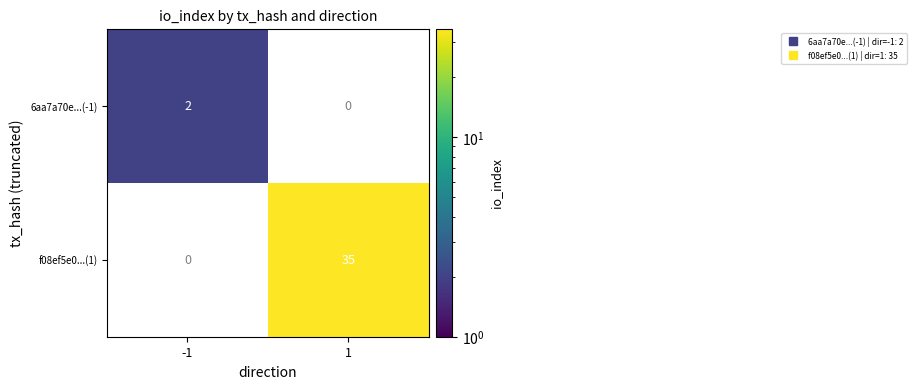

What is the greatest value displayed?

35